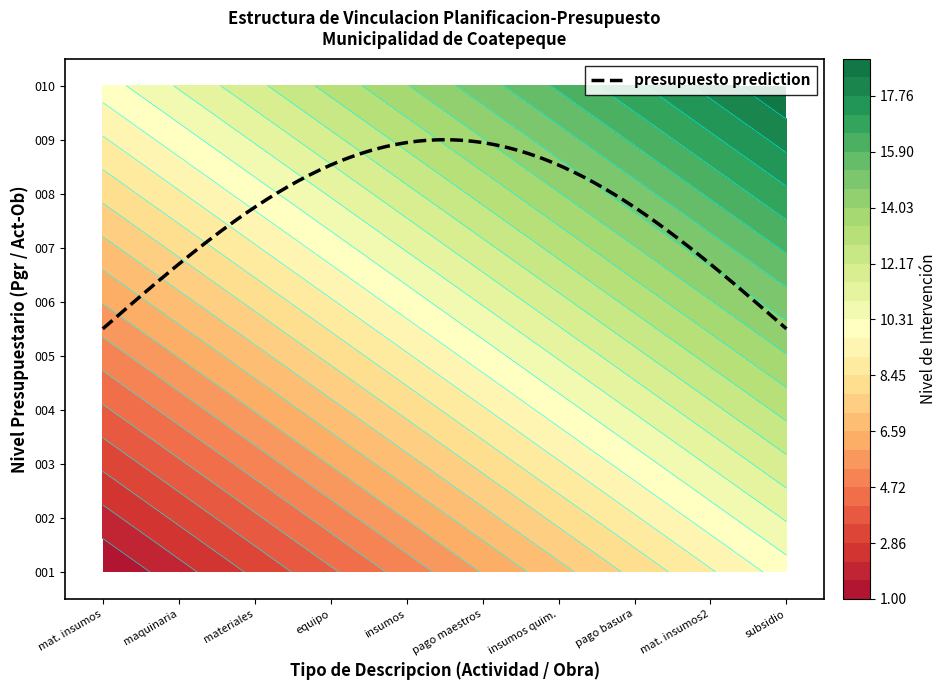

What is the maximum value shown in the chart?

19